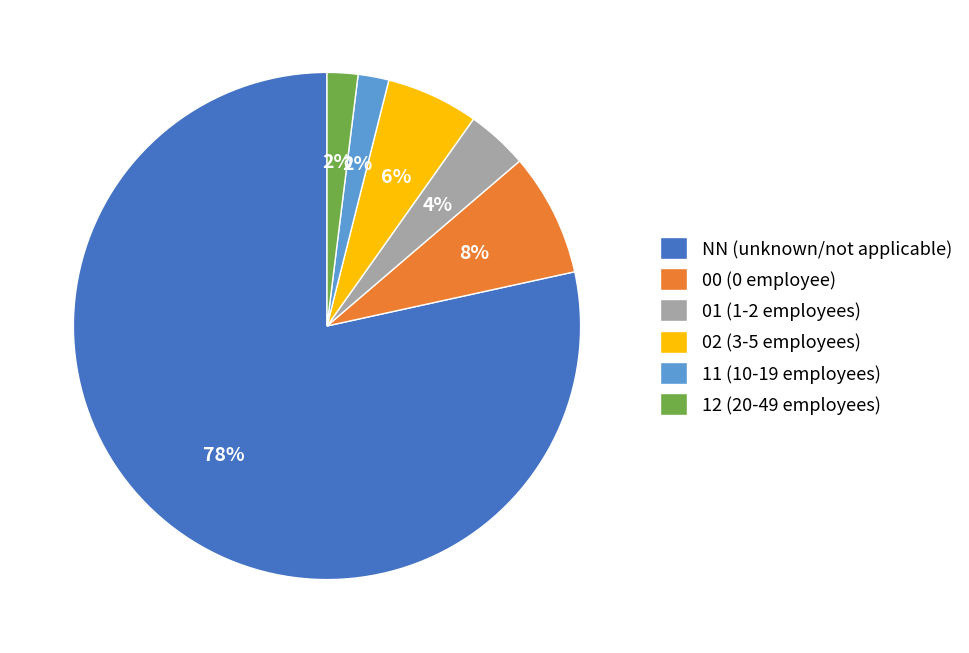

Which has a higher value, NN (unknown/not applicable) or 02 (3-5 employees)?

NN (unknown/not applicable)